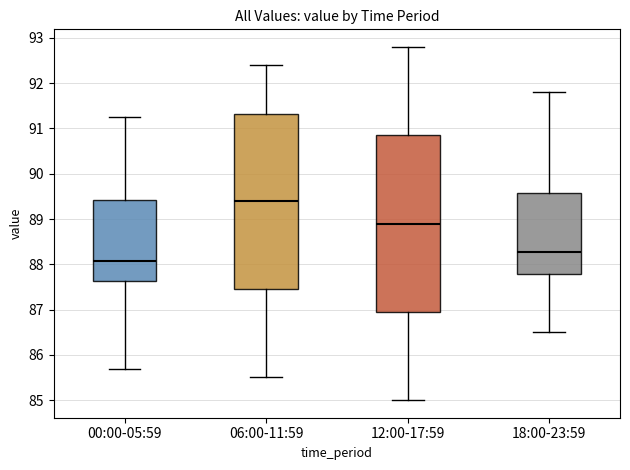

Reading left to right, transcribe this box plot: for each box, give where its median line is, the range the box spans, and where its two whiskers end, as read against the y-axis. The values are not printed on the chart, so give them approximately, as read against the axis.

00:00-05:59: median 88.1, box 87.6 to 89.4, whiskers 85.7 to 91.3
06:00-11:59: median 89.4, box 87.5 to 91.3, whiskers 85.5 to 92.4
12:00-17:59: median 88.9, box 87.0 to 90.9, whiskers 85.0 to 92.8
18:00-23:59: median 88.3, box 87.8 to 89.6, whiskers 86.5 to 91.8